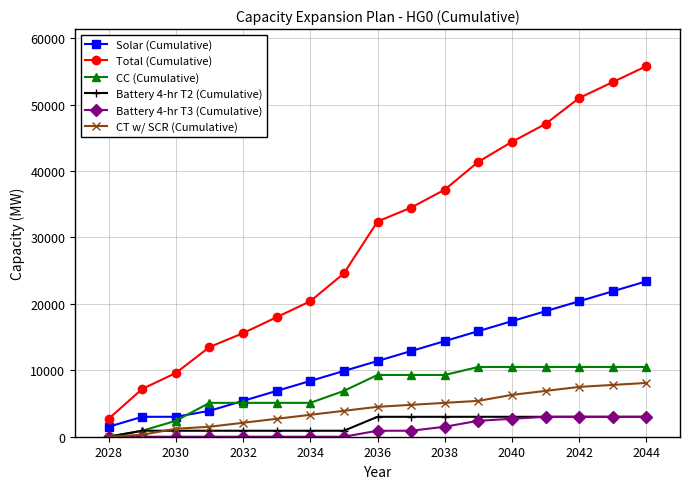

True or false: Total (Cumulative) has more than 0 interior local peaks.

False